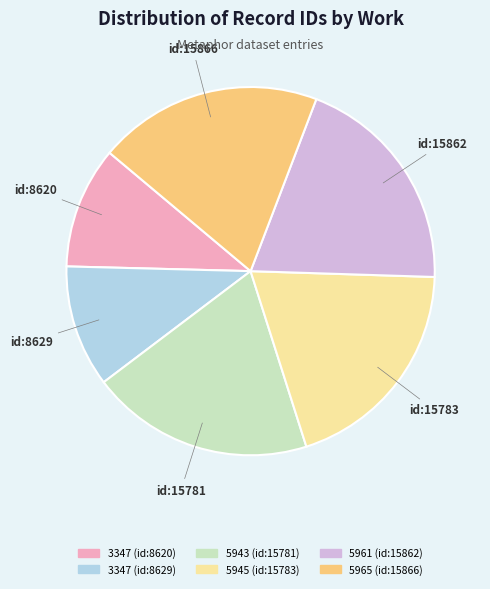

Approximately how many times larger is the value at 3347 (id:8629) compared to 3347 (id:8620)?

1.0